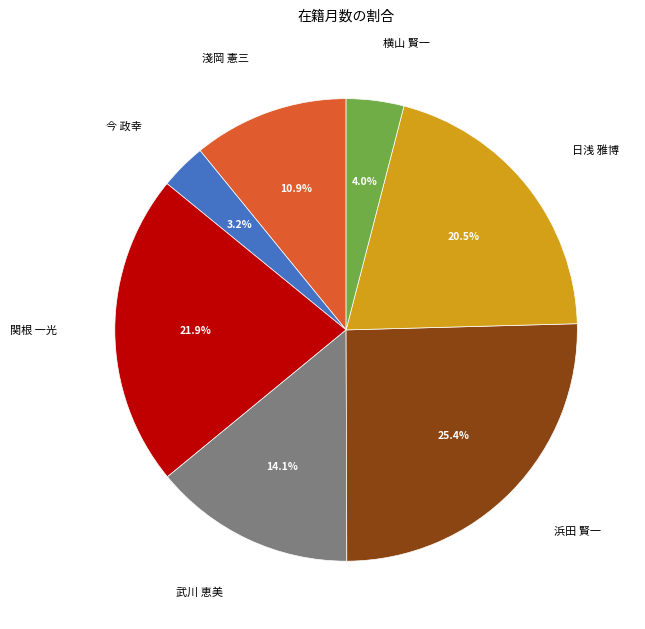

What portion of the pie excludes 武川 恵美?

85.9%